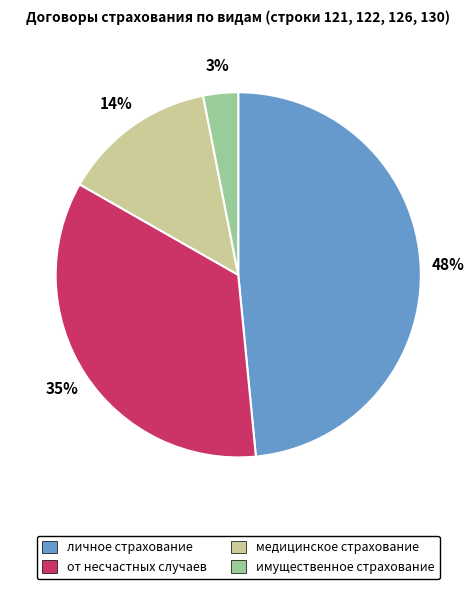

What is the ratio of the value at от несчастных случаев to the value at личное страхование?

0.7